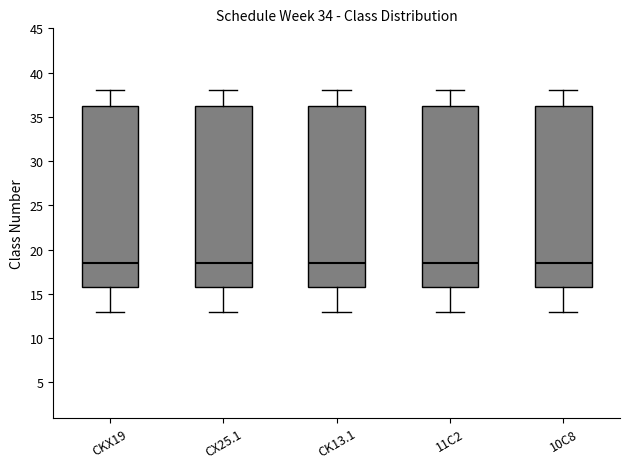

Where does the lower whisker of the box for CK13.1 end on the y-axis? The values are not printed on the chart, so give them approximately, as read against the axis.

13.0